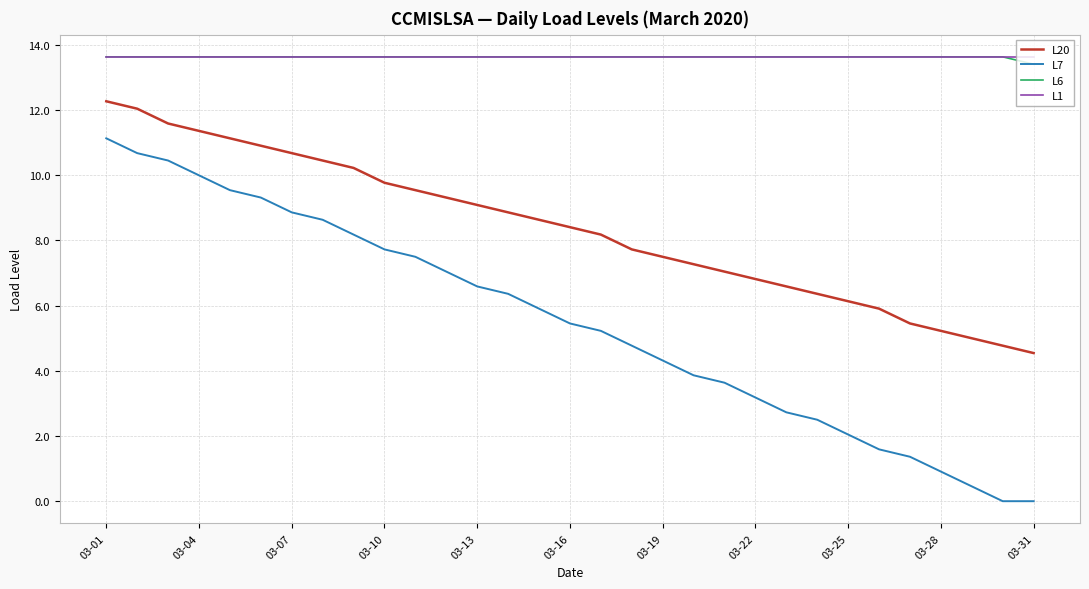

True or false: L20 and L1 intersect in this chart.

False